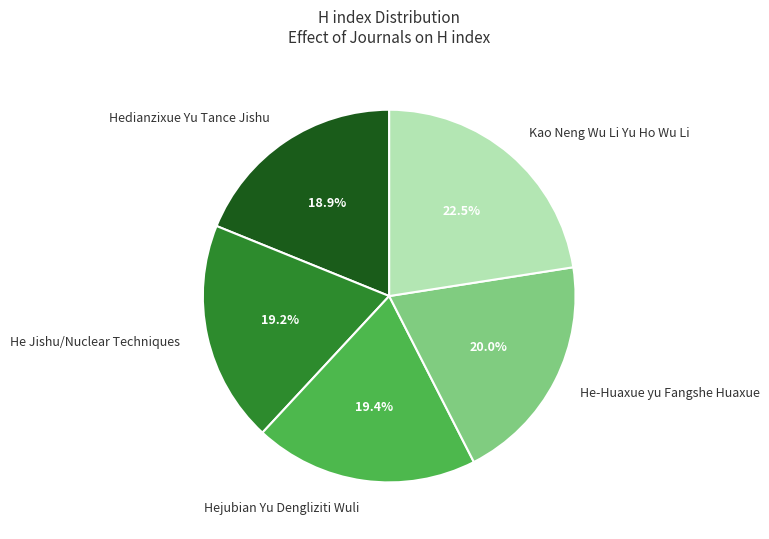

Combined, do He Jishu/Nuclear Techniques and Hejubian Yu Dengliziti Wuli account for over 50%?

No